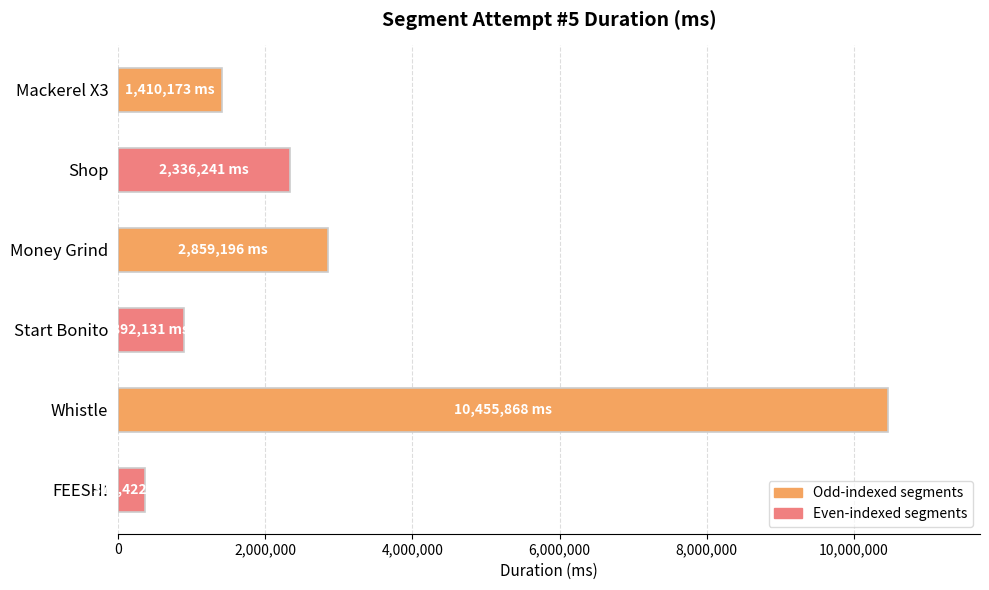

Between Mackerel X3 and Start Bonito, which is larger?

Mackerel X3